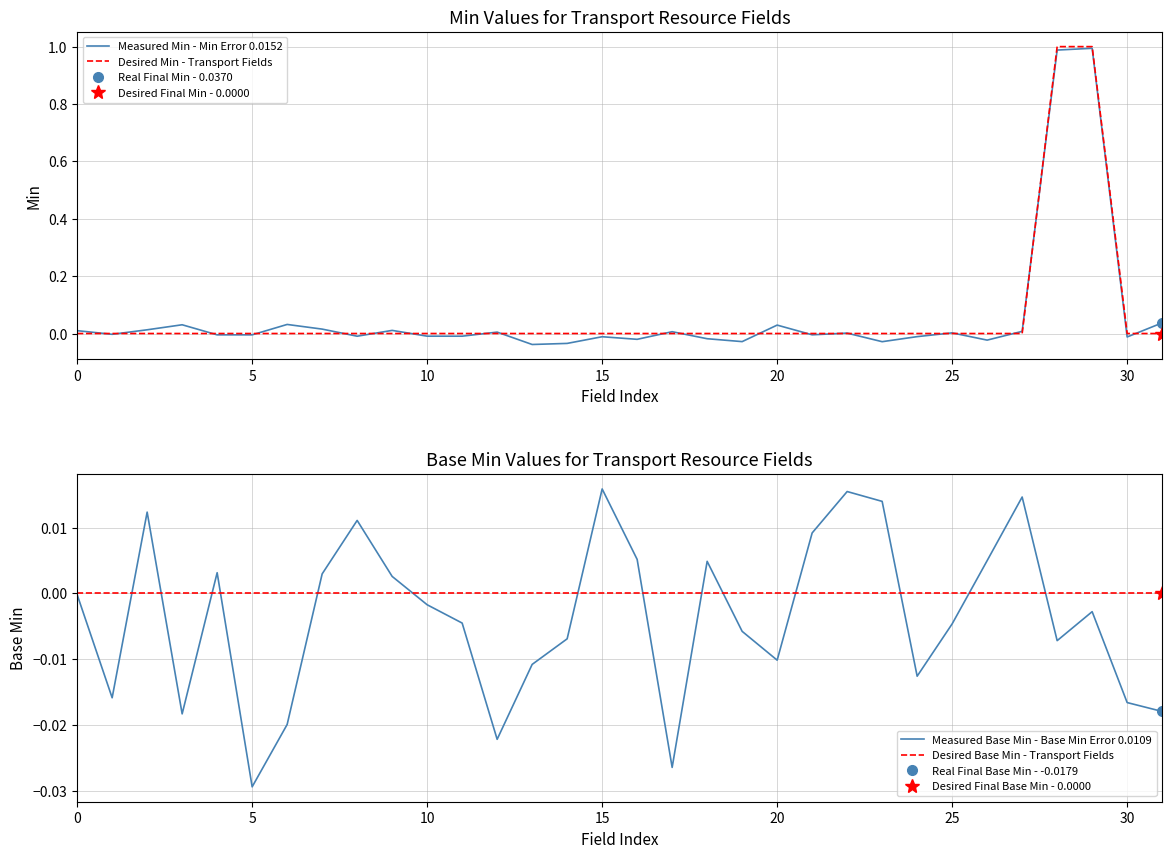

Does the chart have visible grid lines?

Yes